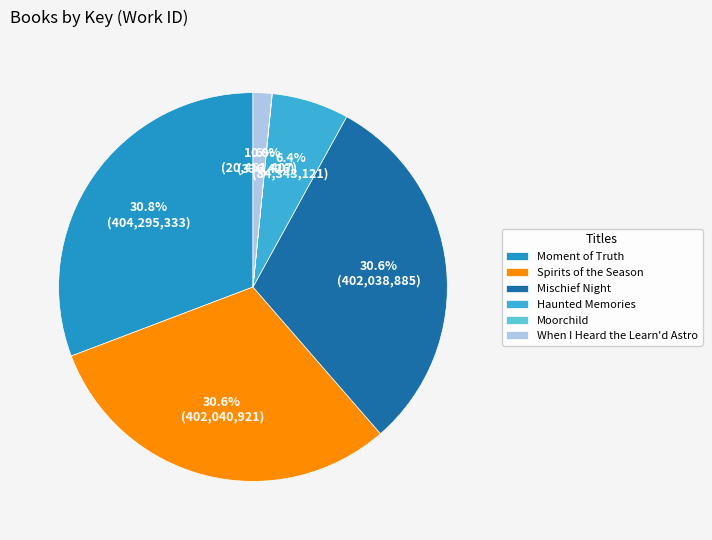

Does Mischief Night represent more than half of the total?

No